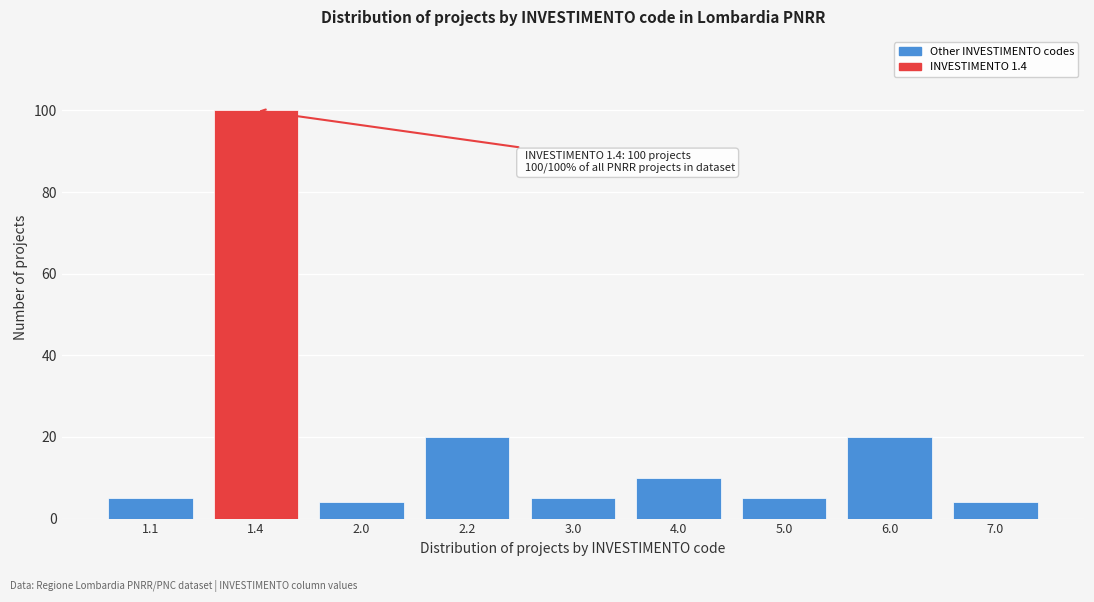

Reading left to right, what are all the values shown in this chart?

1.1=5	1.4=100	2.0=4	2.2=20	3.0=5	4.0=10	5.0=5	6.0=20	7.0=4